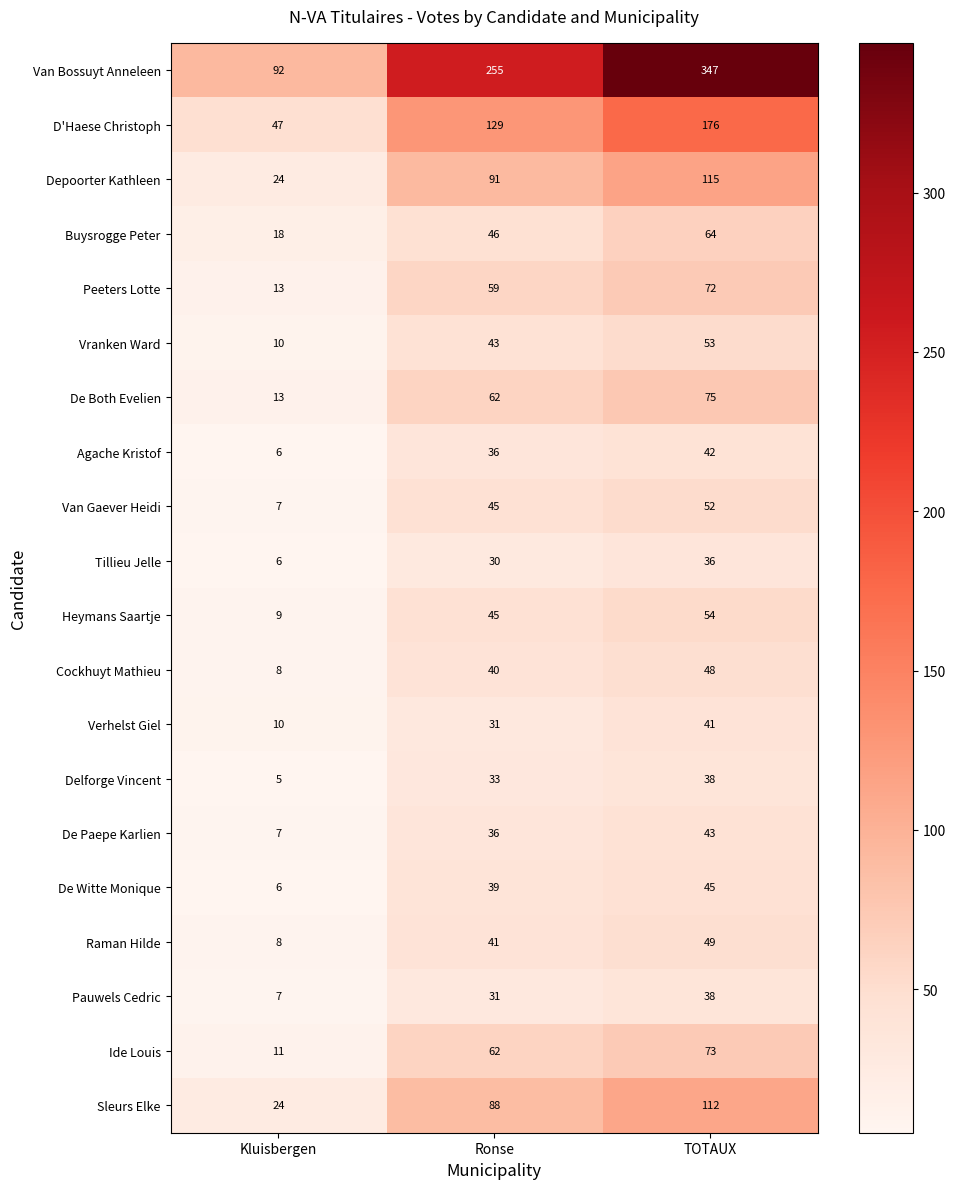

What is the smallest value displayed?

5